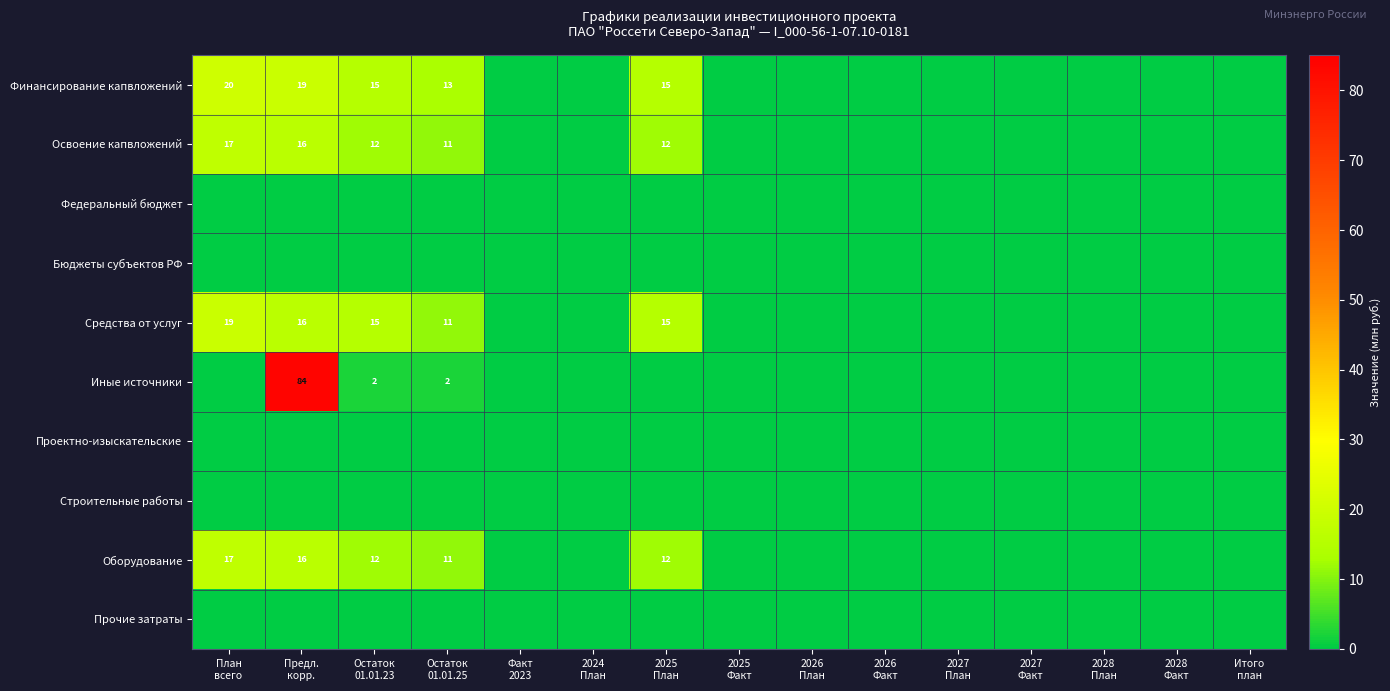

What is the difference between the second highest and minimum values in the Оборудование series?

16